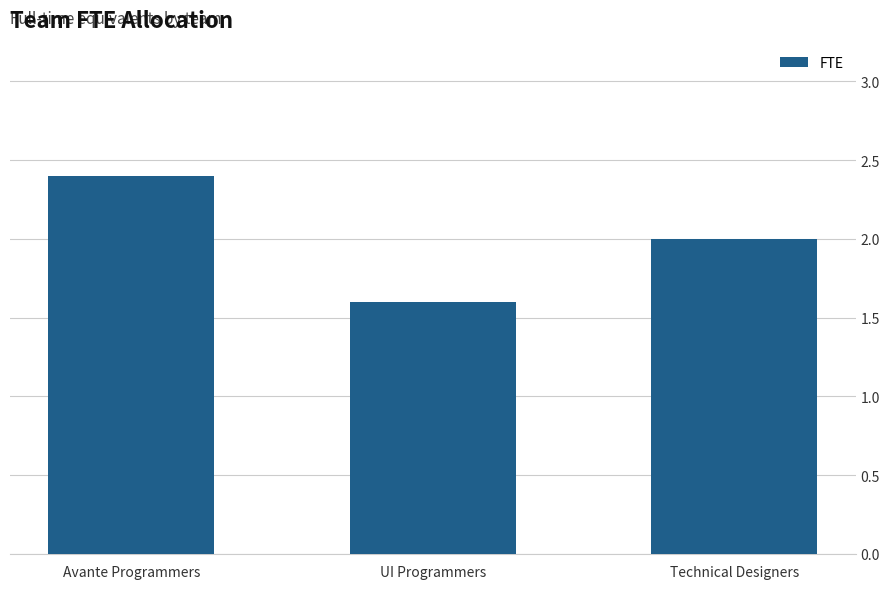

Reading left to right, extract all data points from this chart.

2.4	1.6	2.0